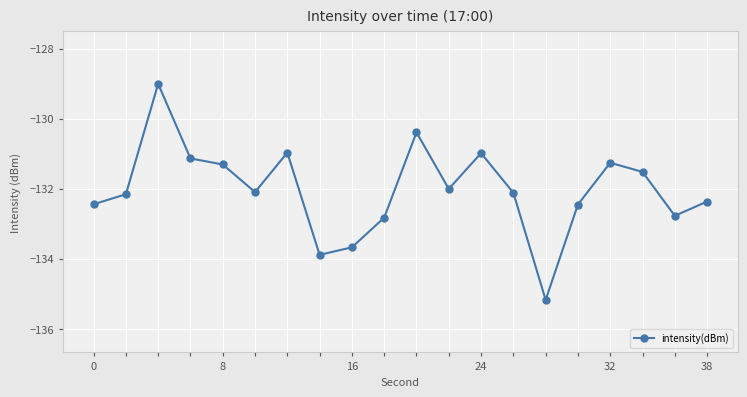

What is the difference between the maximum and minimum values?

6.2